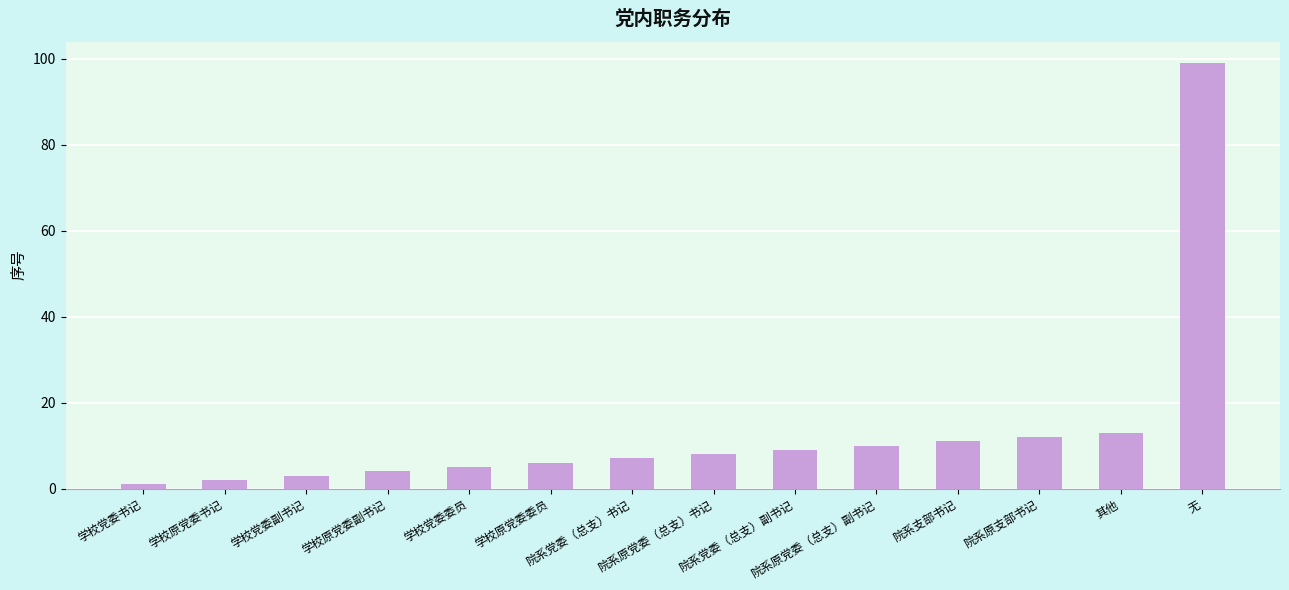

What is the label of the 11th bar from the left?

院系支部书记